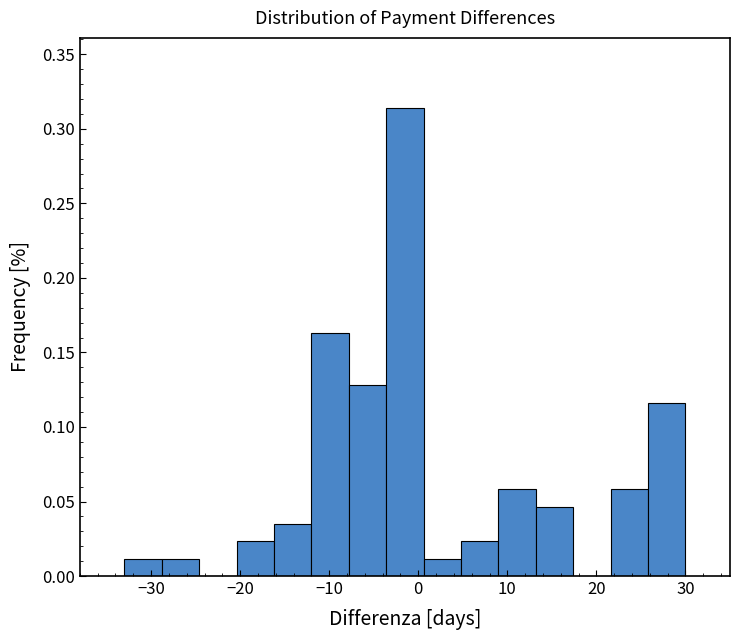

Reading left to right, list every bar in this chart as the range it spans on the x-axis followed by its height. Neither the bar edges nor the heights are printed on the chart, so give them approximately, as read against the axes.

-33.0 to -28.8: 0.010
-28.8 to -24.6: 0.010
-24.6 to -20.4: 0
-20.4 to -16.2: 0.025
-16.2 to -12.0: 0.035
-12.0 to -7.8: 0.165
-7.8 to -3.6: 0.130
-3.6 to 0.6: 0.315
0.6 to 4.8: 0.010
4.8 to 9.0: 0.025
9.0 to 13.2: 0.060
13.2 to 17.4: 0.045
17.4 to 21.6: 0
21.6 to 25.8: 0.060
25.8 to 30.0: 0.115